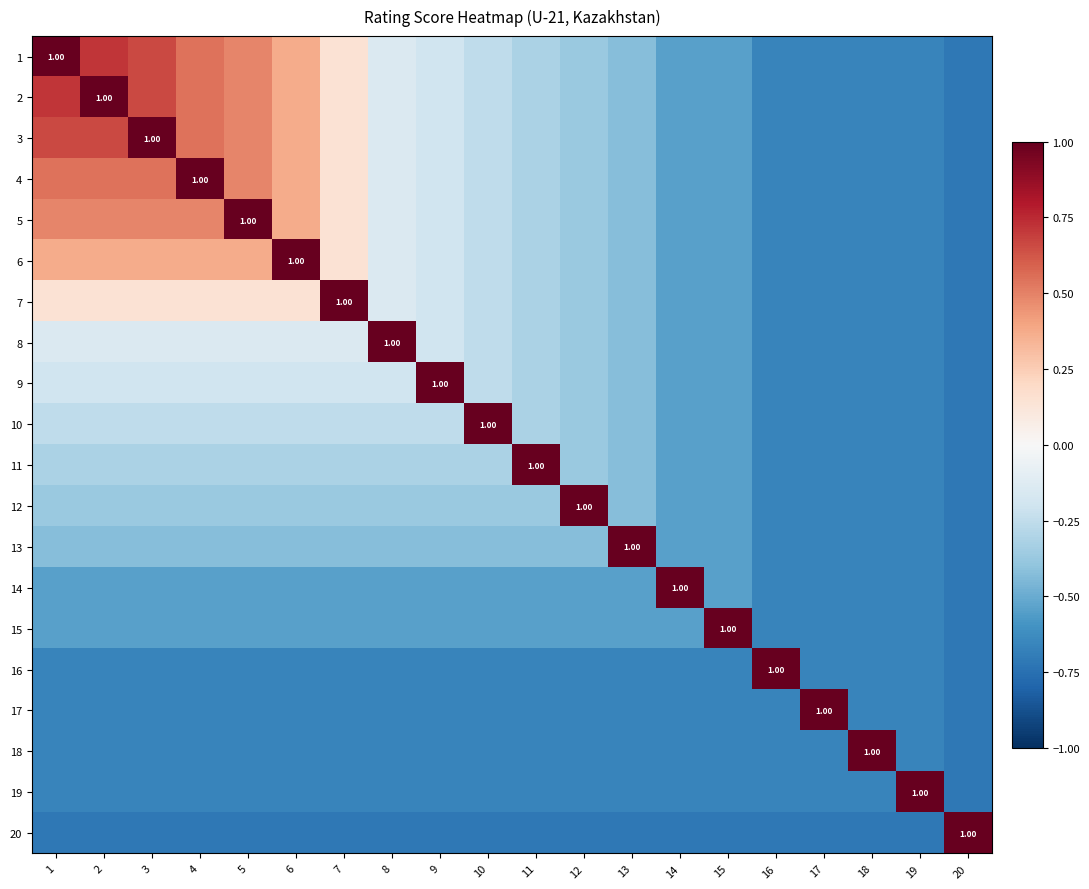

What is the minimum value shown in the chart?

-0.7